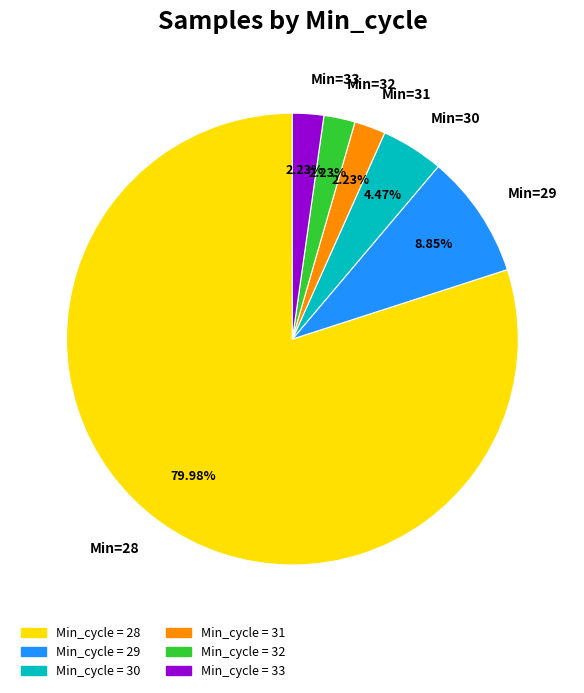

How many segments does this pie chart have?

6